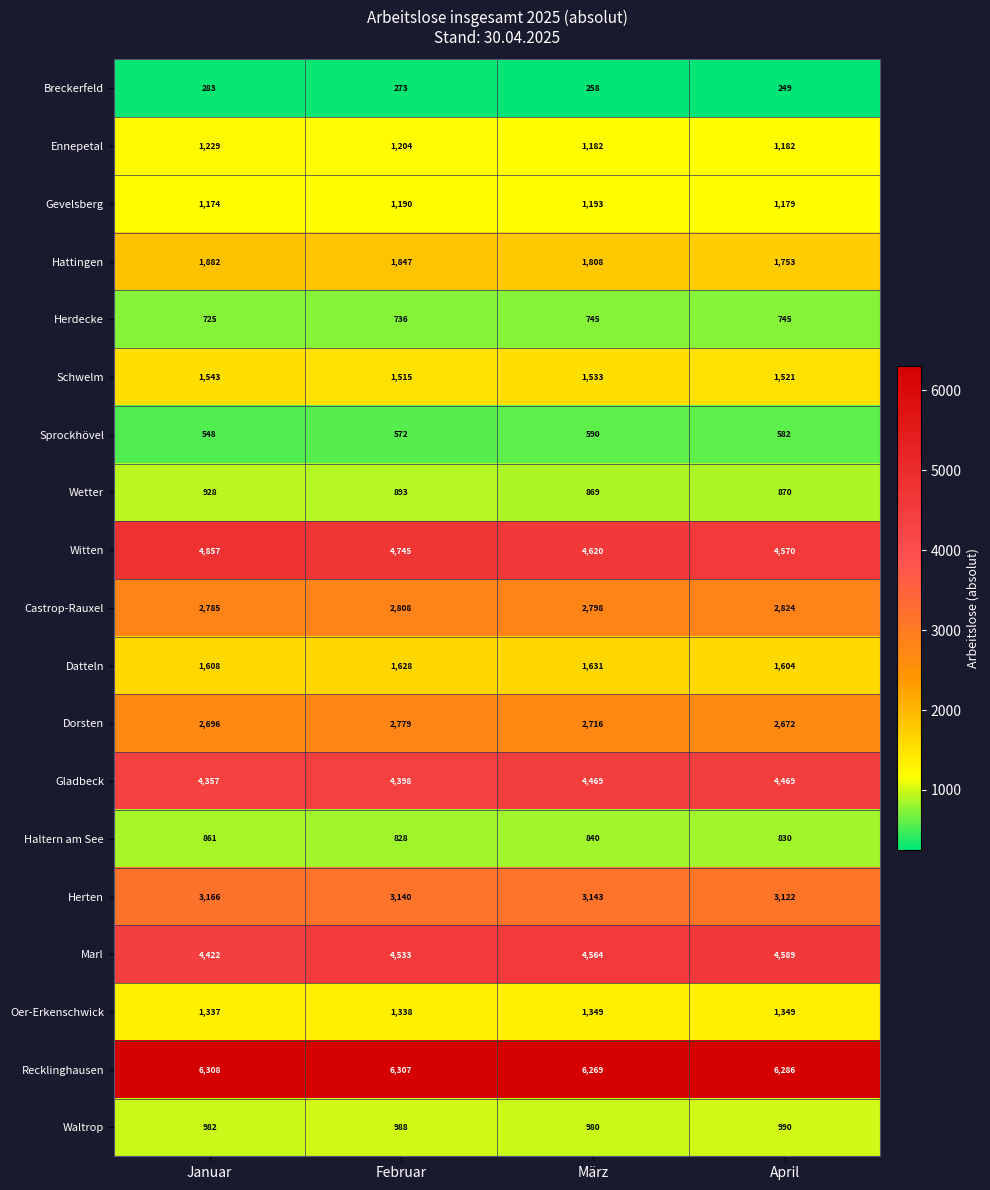

Which label corresponds to the smallest value in the chart?

April